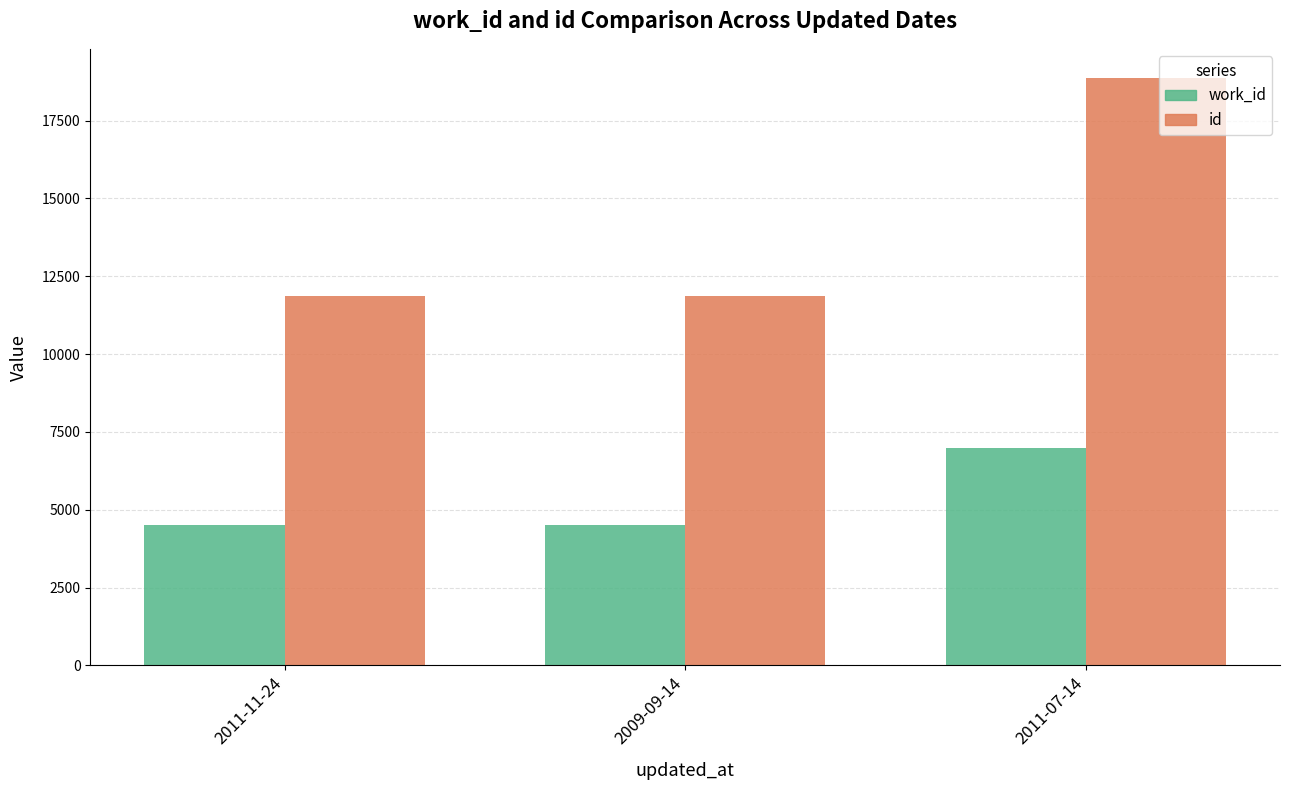

List the series in order of their overall mean, lowest first.

work_id, id